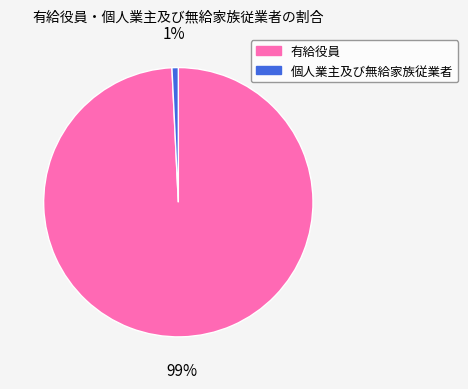

Which has a higher value, 個人業主及び無給家族従業者 or 有給役員?

有給役員